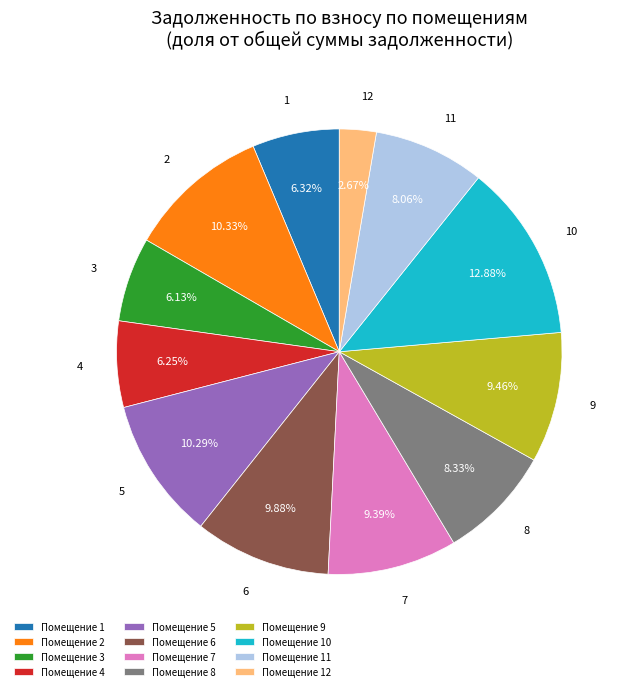

To the nearest percent, what is the combined percentage of 6 and 10?

23%